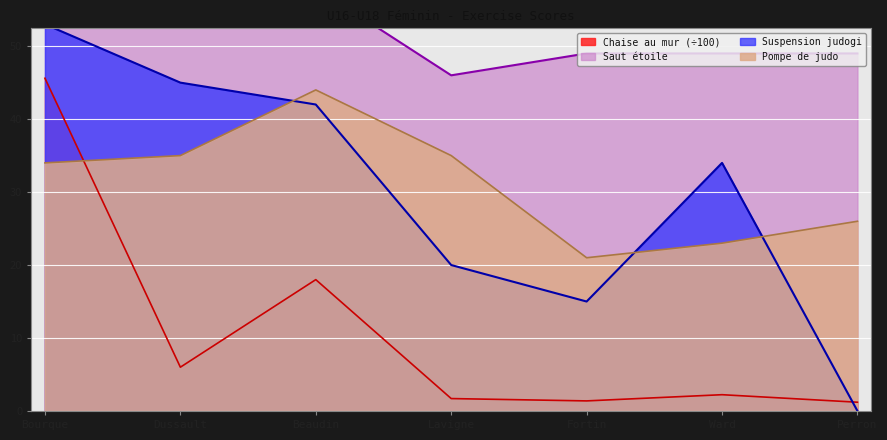

Which category has the highest value across all series?

Beaudin